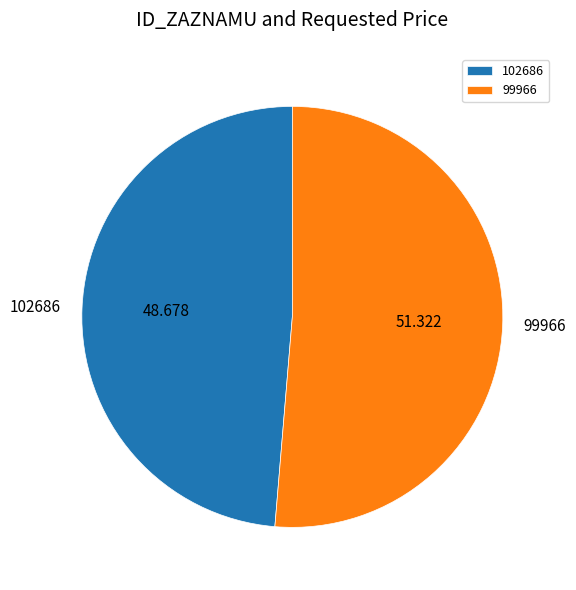

Do 102686 and 99966 together represent more than half of the pie?

Yes